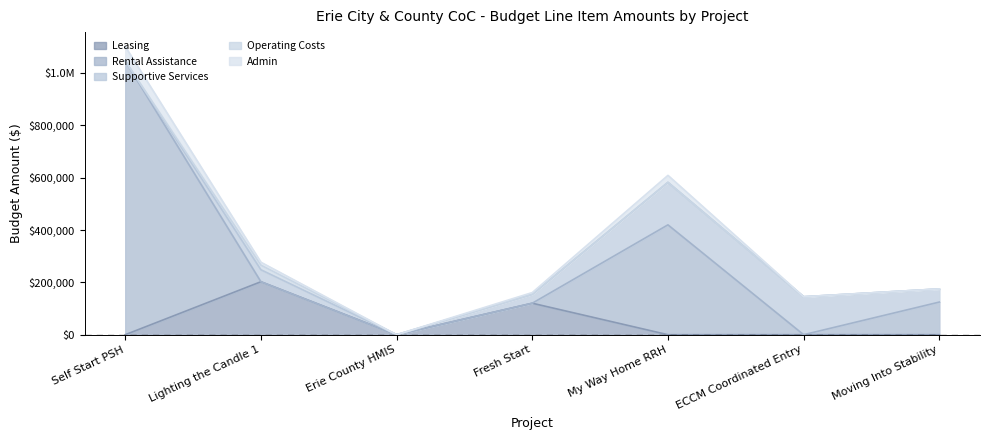

What are all the series names shown in the legend?

Leasing, Rental Assistance, Supportive Services, Operating Costs, Admin